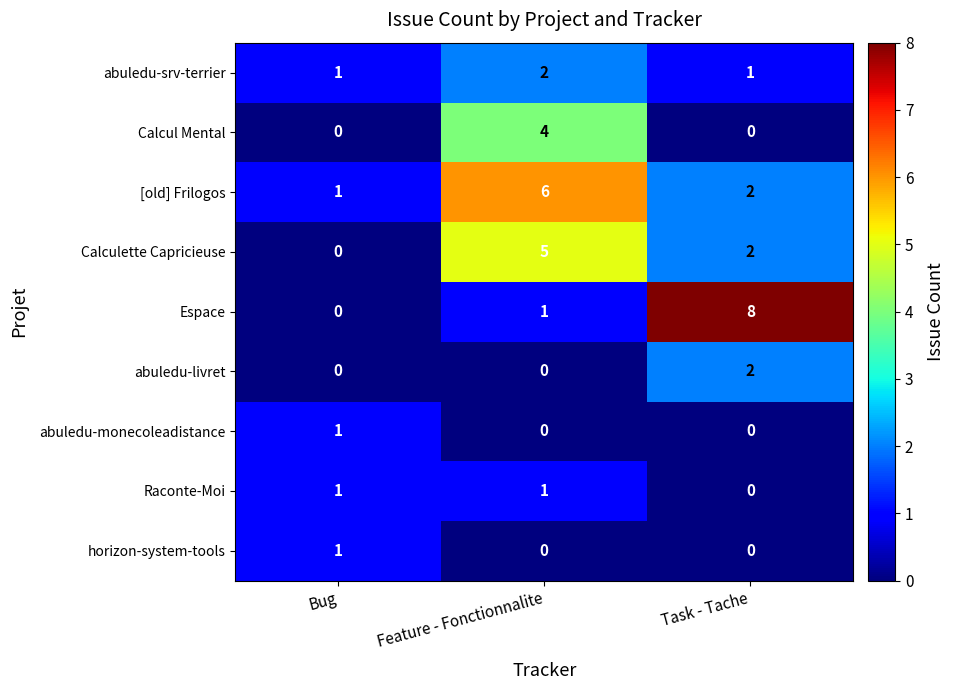

How many series are shown in this chart?

9